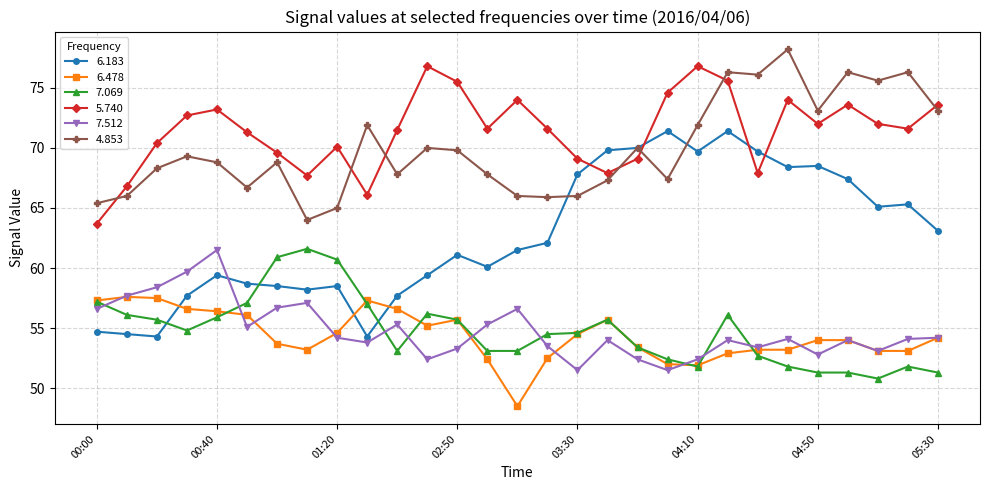

True or false: 4.853 has more than 2 interior local peaks.

True